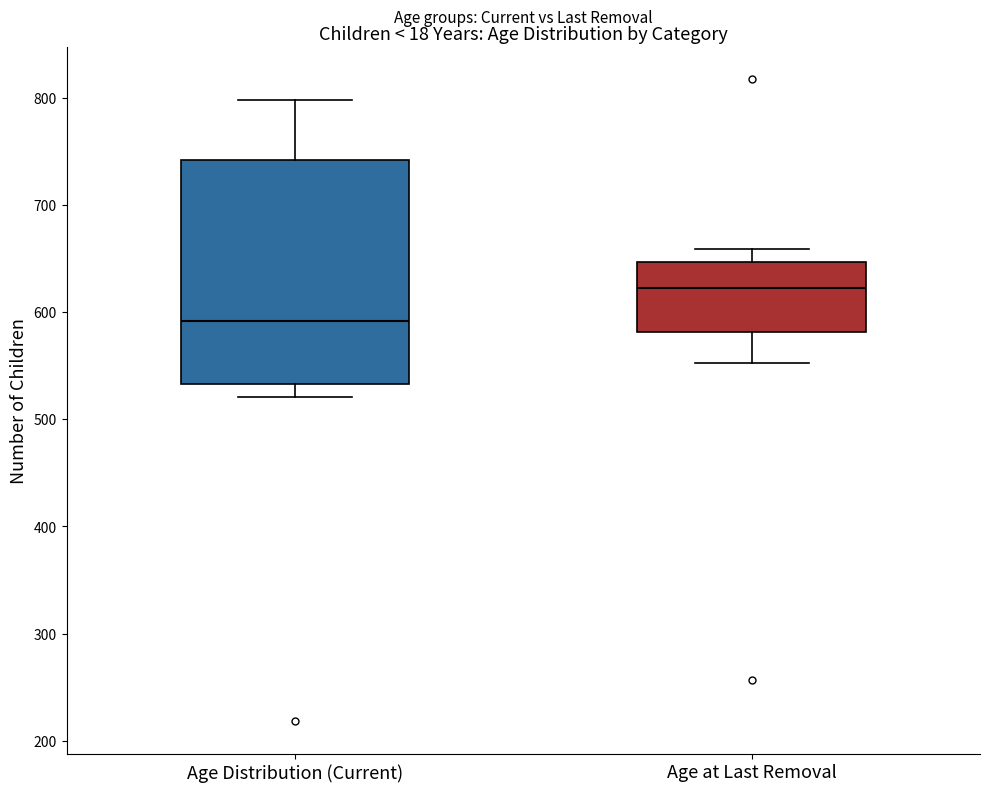

Reading left to right, read every box against the y-axis: the position of its median line, the range the box covers, and the ends of its whiskers. The values are not printed on the chart, so give them approximately, as read against the axis.

Age Distribution (Current): median 590, box 530 to 740, whiskers 520 to 800
Age at Last Removal: median 620, box 580 to 650, whiskers 550 to 660